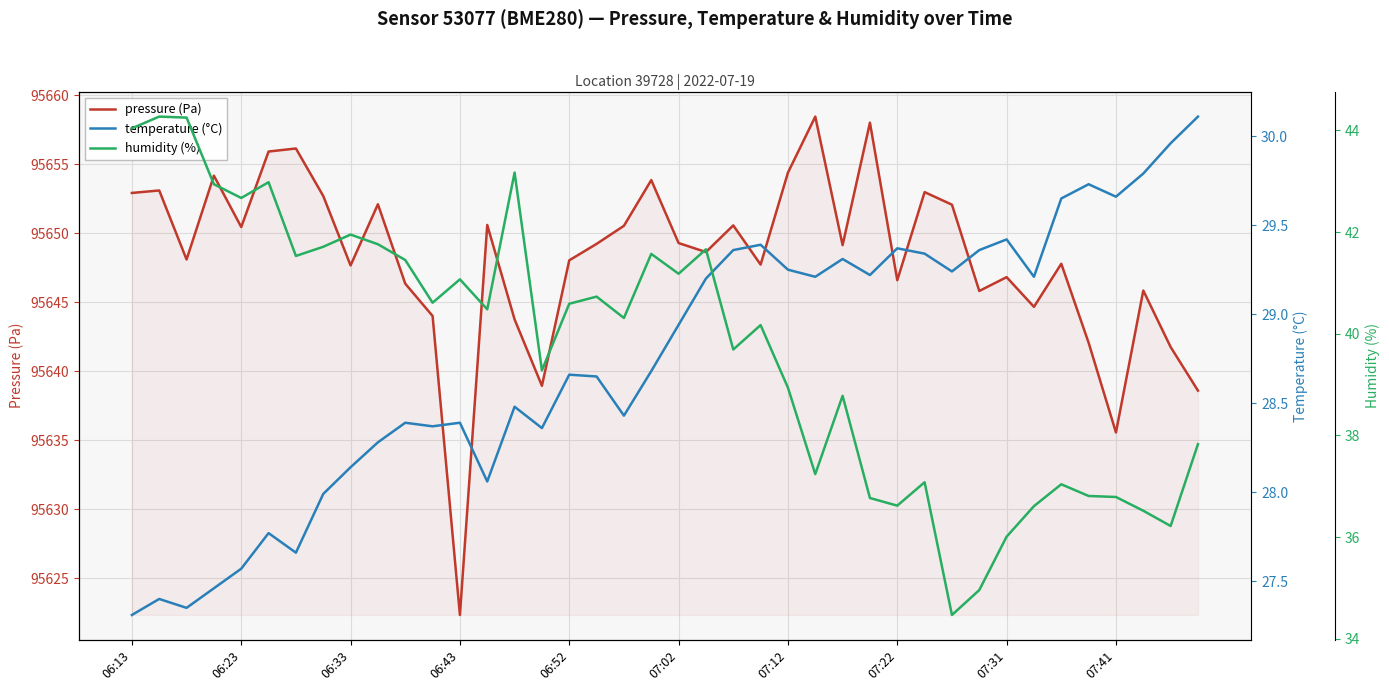

At which label does pressure (Pa) reach its minimum?

06:43